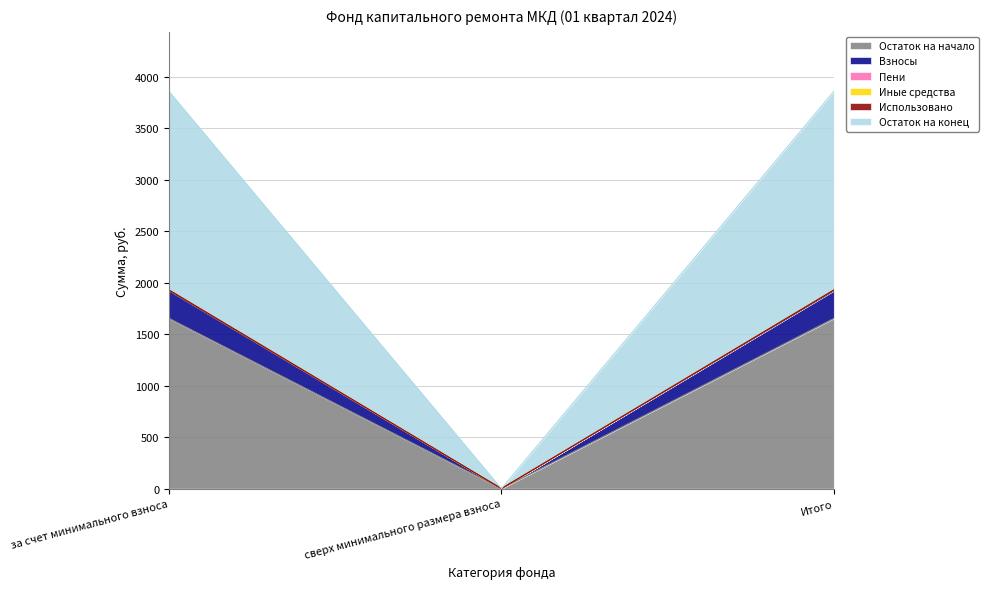

The value of Пени at сверх минимального размера взноса is -882.6. True or false?

False